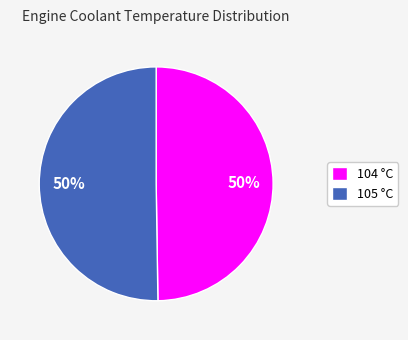

Combined, do 104 °C and 105 °C account for over 50%?

Yes